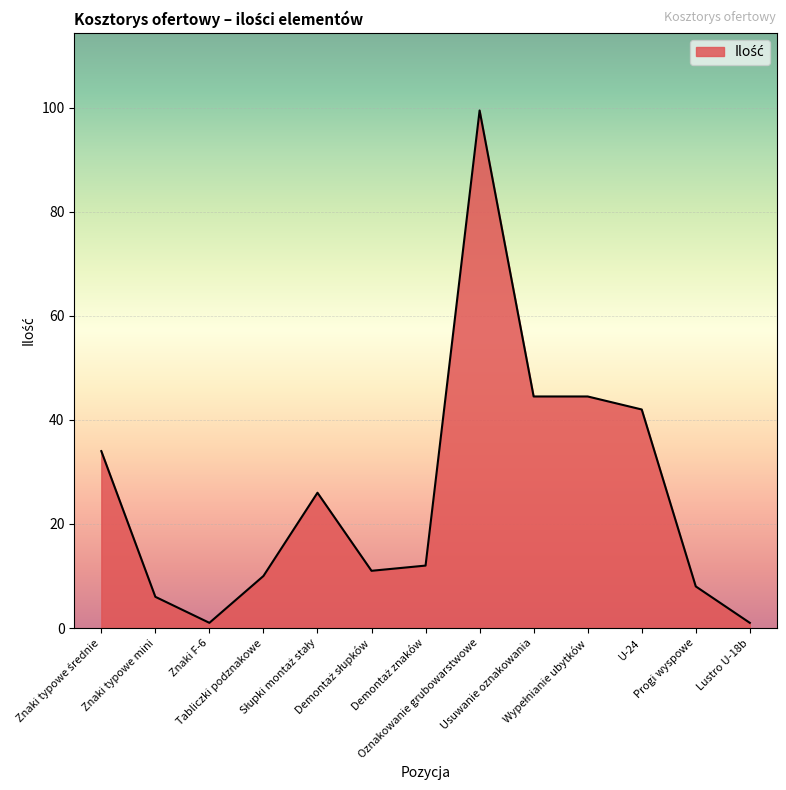

What is the greatest value displayed?

99.5